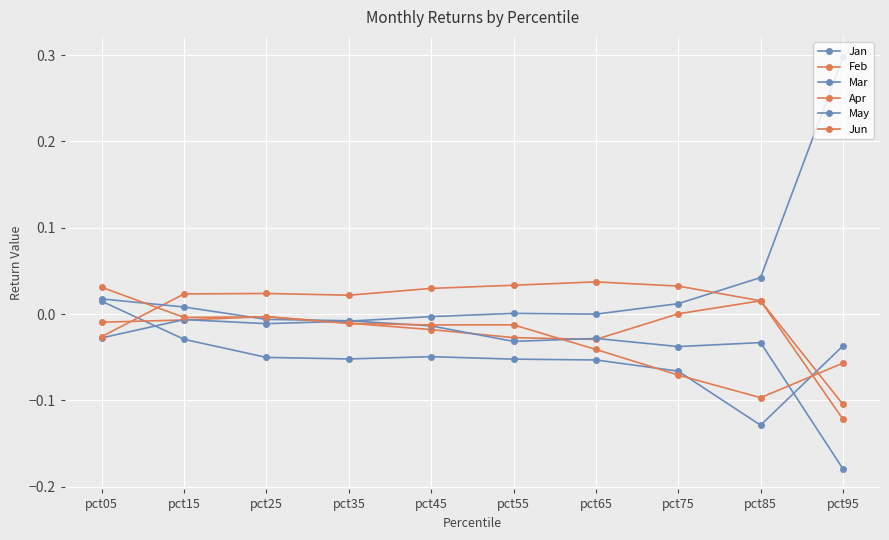

What is the difference between the maximum and minimum values in the Apr series?

0.2